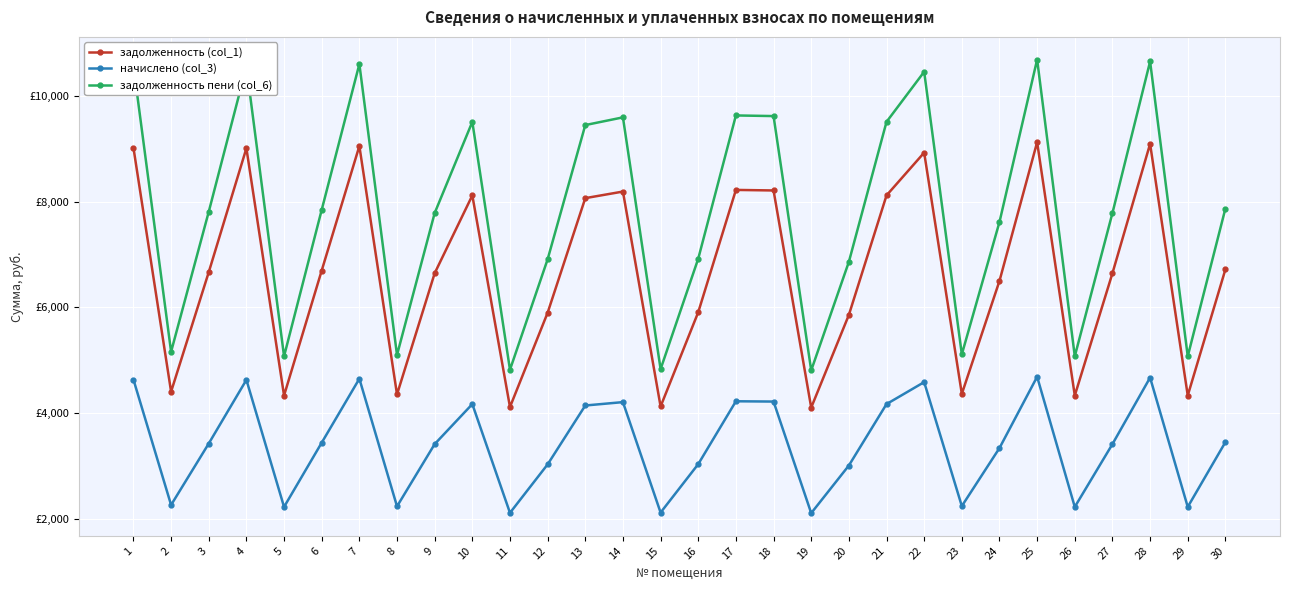

Is it true that задолженность (col_1) equals 8221.8 at 17?

True